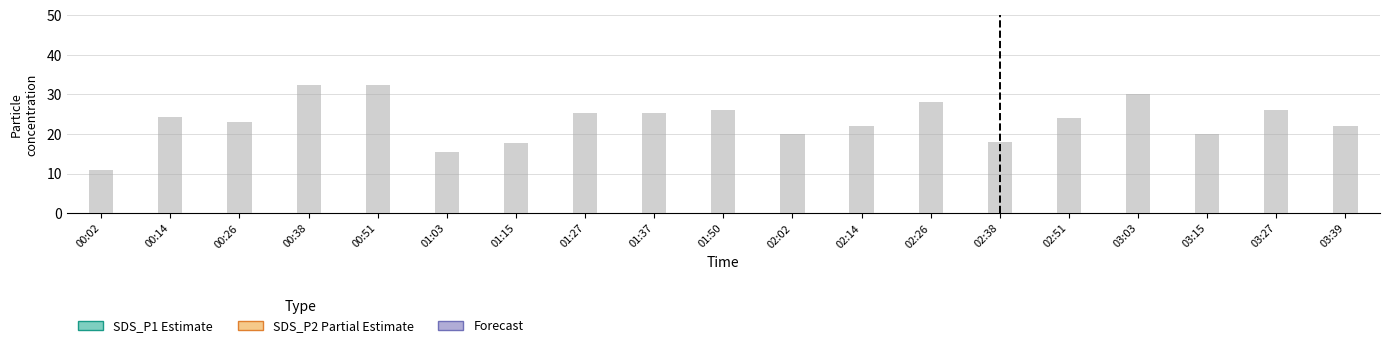

The SDS_P1 series shows 35.3 at 01:03. True or false?

False